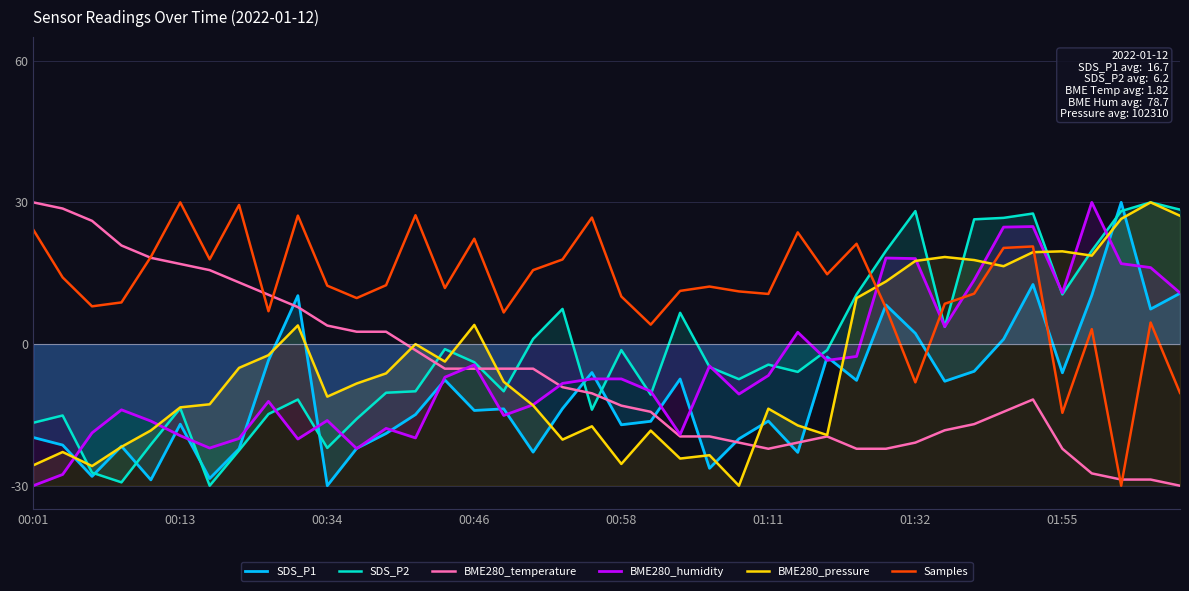

At which label does SDS_P1 reach its minimum?

00:34